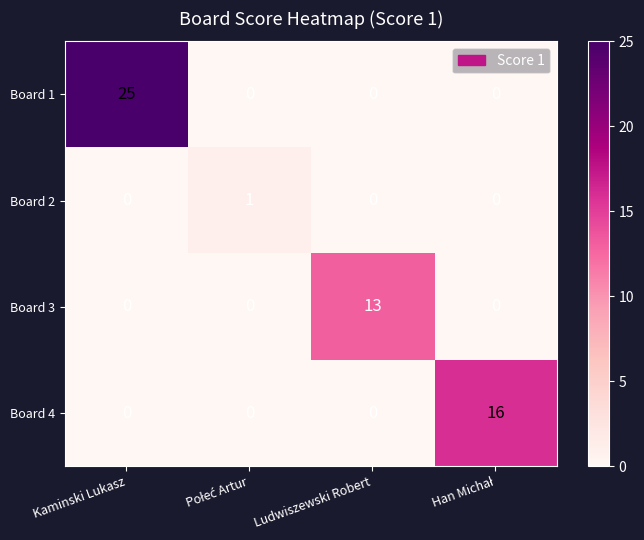

Which series has the largest range (max minus min)?

Board 1